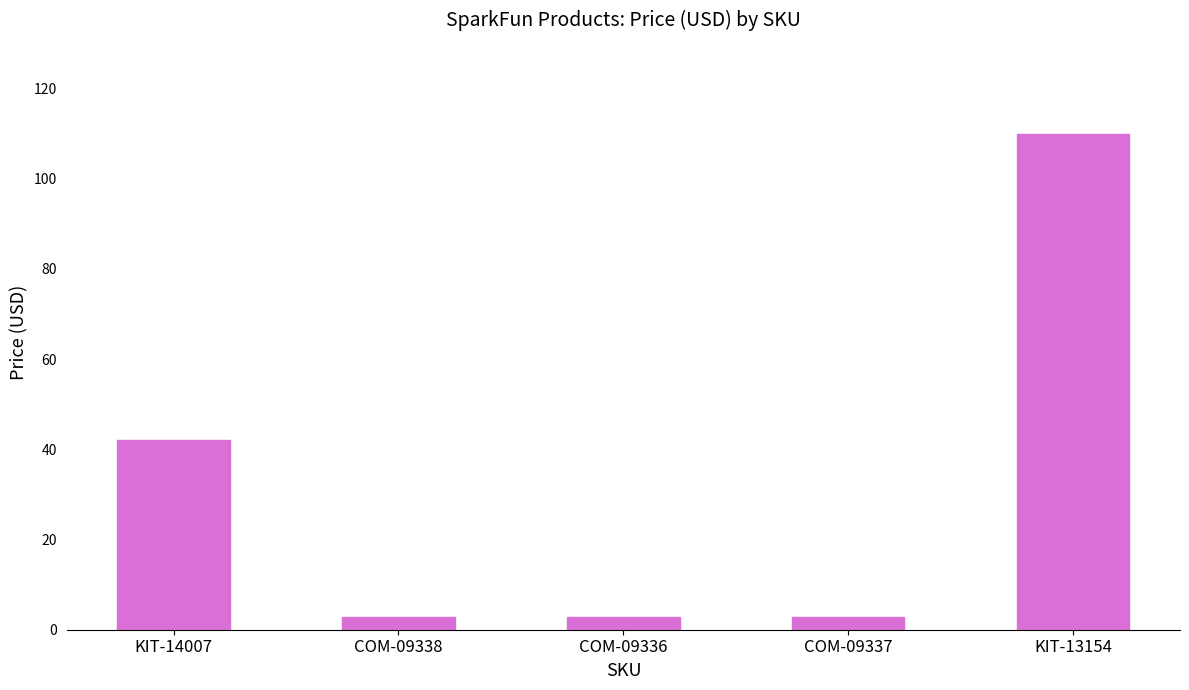

What is the label of the 2nd bar from the right?

COM-09337